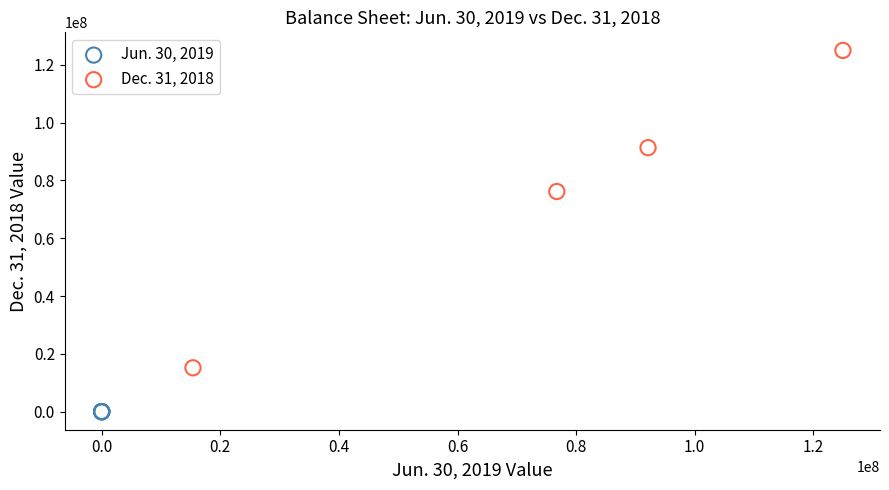

Which series has the widest spread of Y values?

Dec. 31, 2018